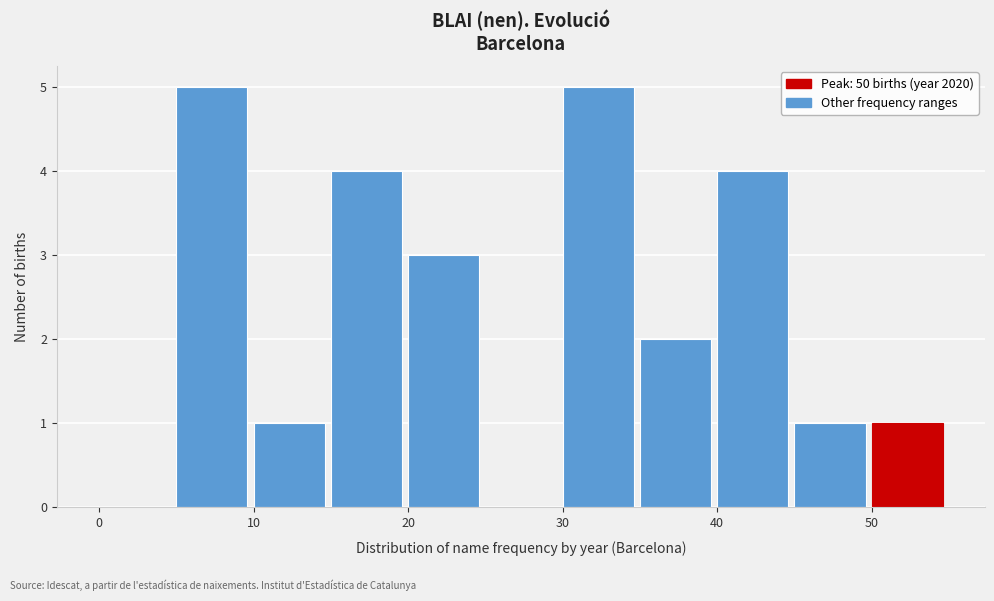

Reading left to right, list every bar in this chart as the range it spans on the x-axis followed by its height. The values are not printed on the chart, so give them approximately, as read against the axis.

0 to 5: 0
5 to 10: 5
10 to 15: 1
15 to 20: 4
20 to 25: 3
25 to 30: 0
30 to 35: 5
35 to 40: 2
40 to 45: 4
45 to 50: 1
50 to 55: 1